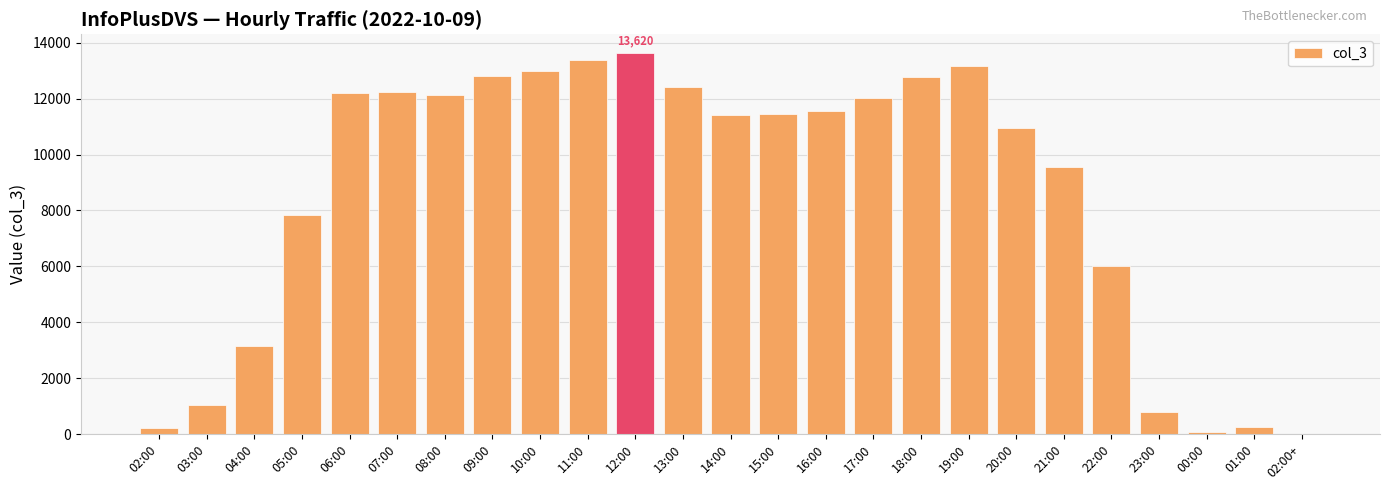

Between 02:00+ and 14:00, which is larger?

14:00